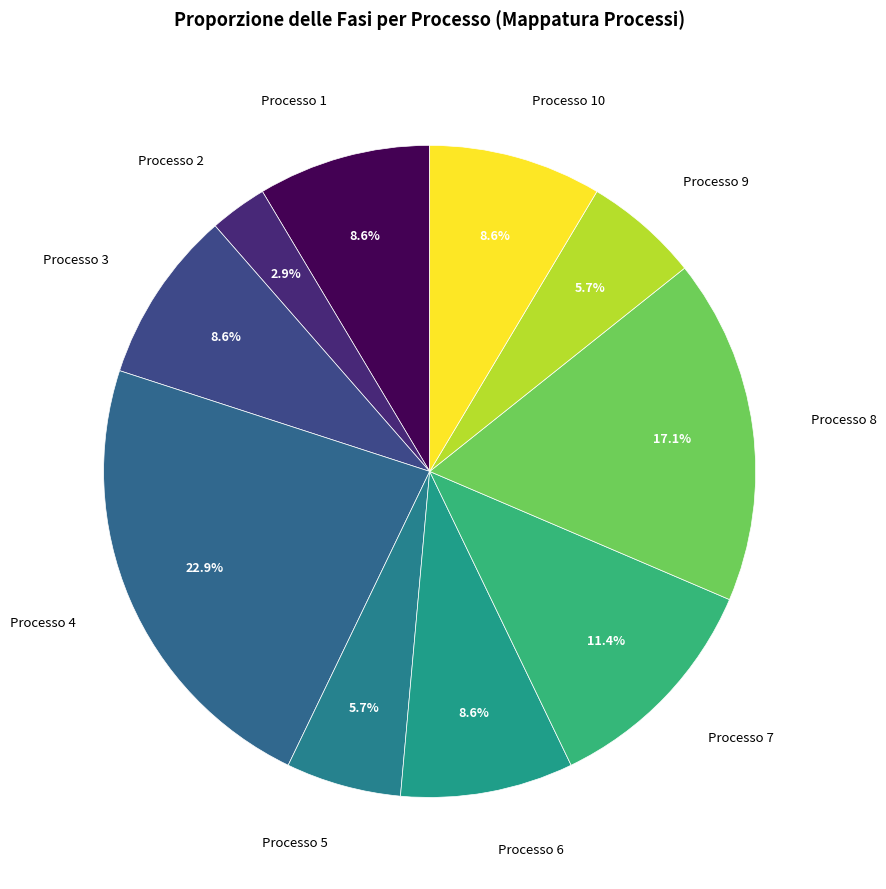

How many segments does this pie chart have?

10